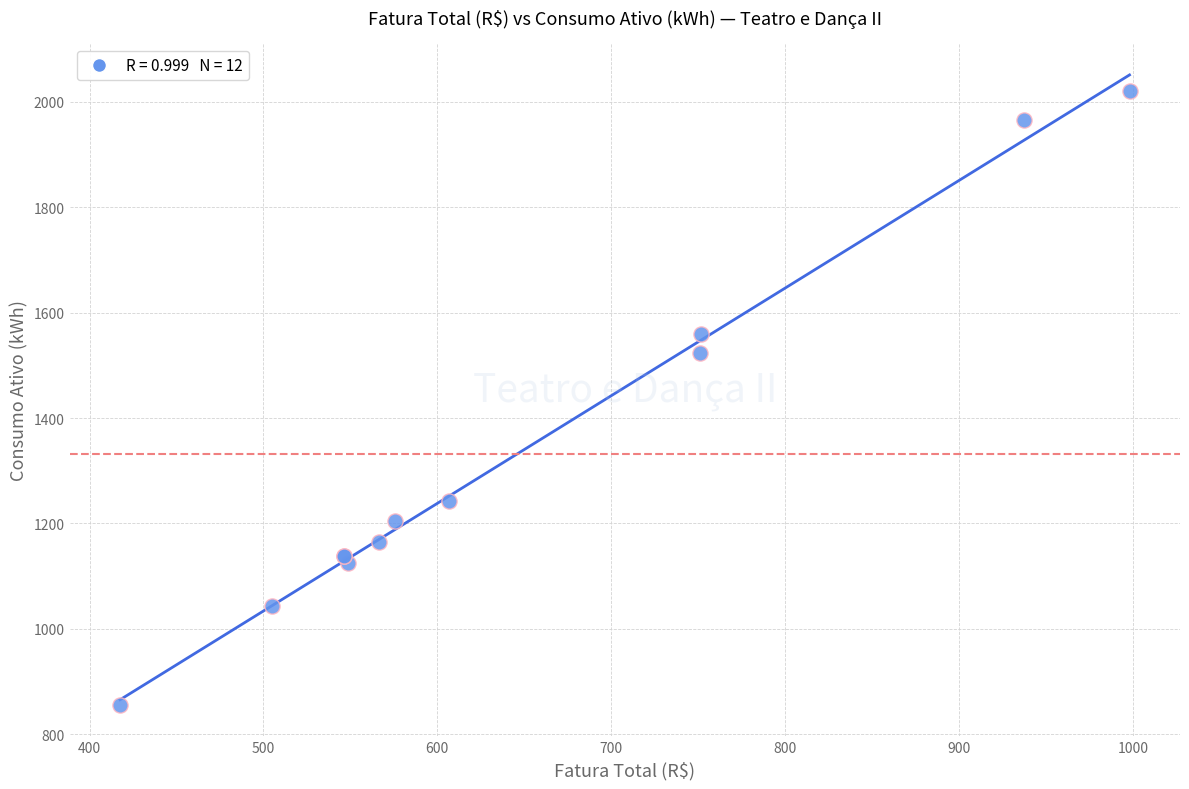

What Y value in the scatter plot is closest to 1438?

1524